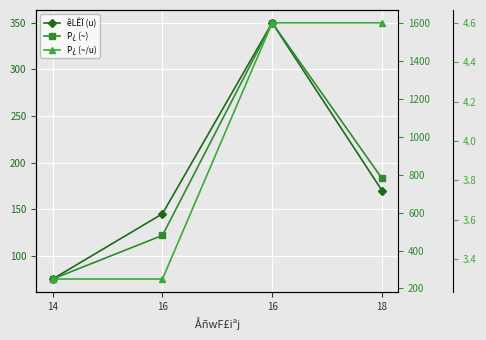

Count the number of data series in this chart.

3